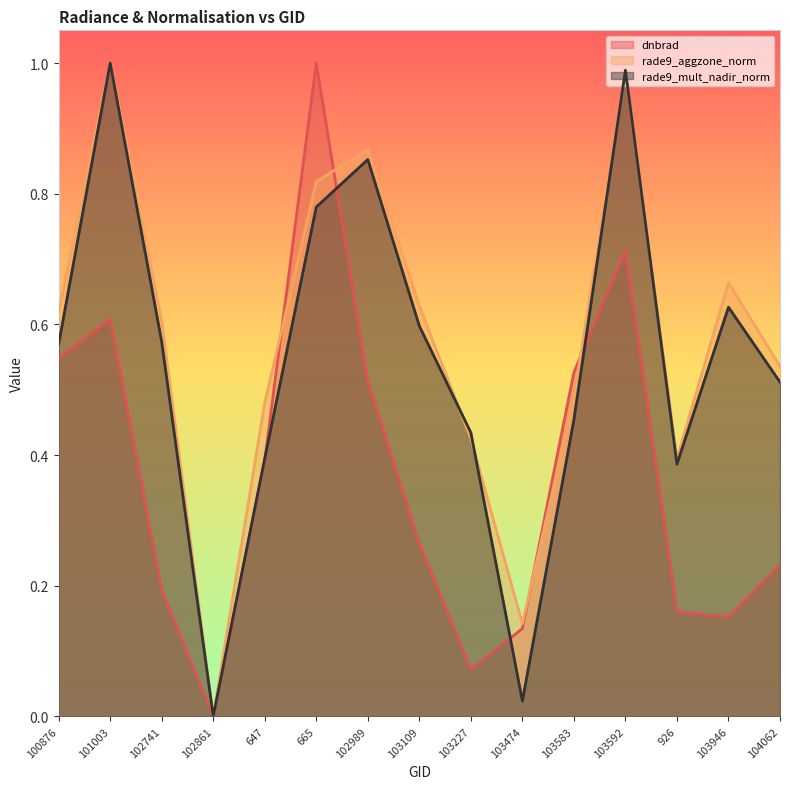

What is the sum of all dnbrad values?

5.5